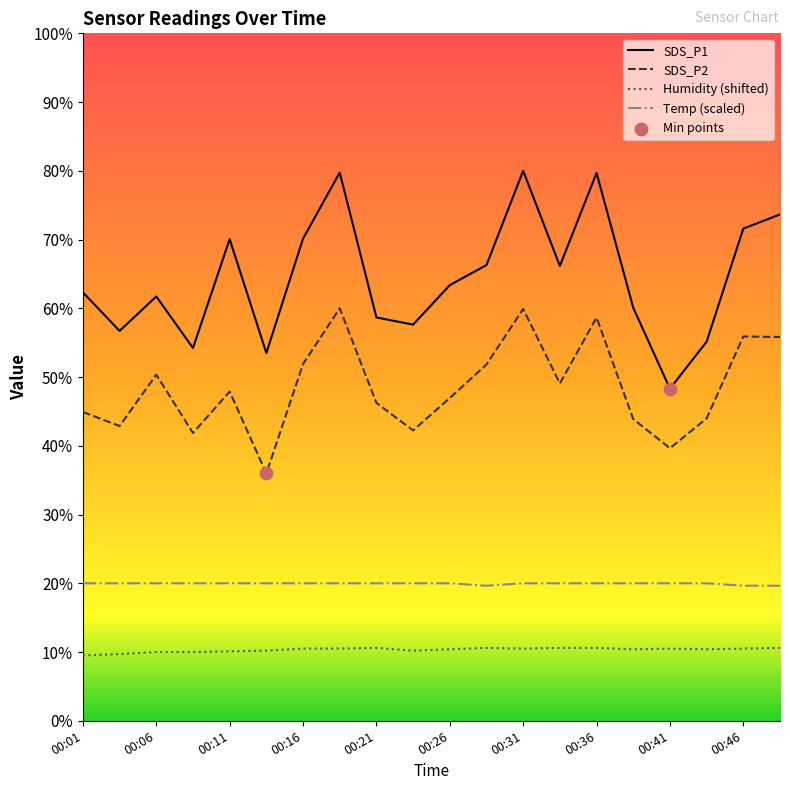

What is the total value across all series at 00:04?

129.3